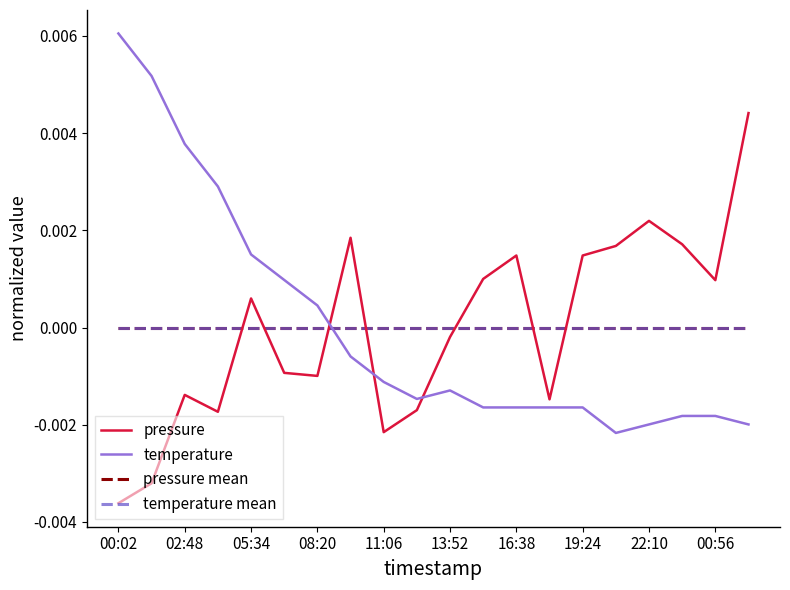

List the series in order of their peak value, lowest first.

temperature mean, pressure mean, pressure, temperature